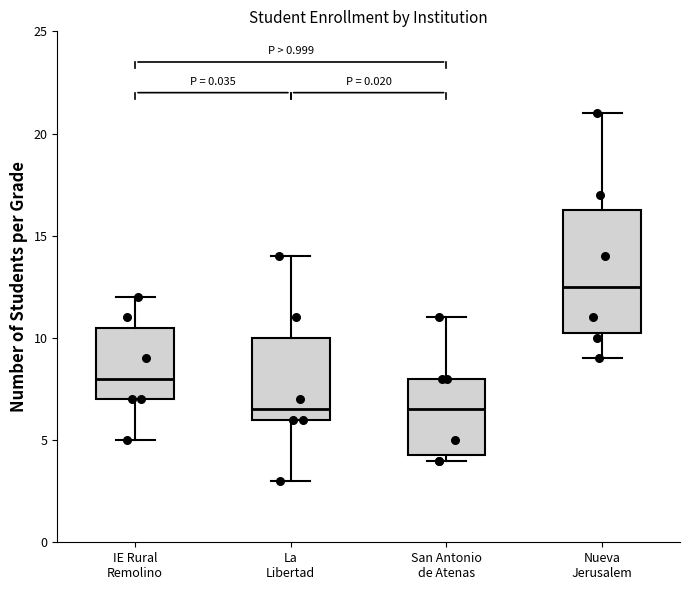

Reading left to right, read every box against the y-axis: the position of its median line, the range the box covers, and the ends of its whiskers. The values are not printed on the chart, so give them approximately, as read against the axis.

IE Rural Remolino: median 8.0, box 7.0 to 10.5, whiskers 5.0 to 12.0
La Libertad: median 6.5, box 6.0 to 10.0, whiskers 3.0 to 14.0
San Antonio de Atenas: median 6.5, box 4.5 to 8.0, whiskers 4.0 to 11.0
Nueva Jerusalem: median 12.5, box 10.5 to 16.5, whiskers 9.0 to 21.0